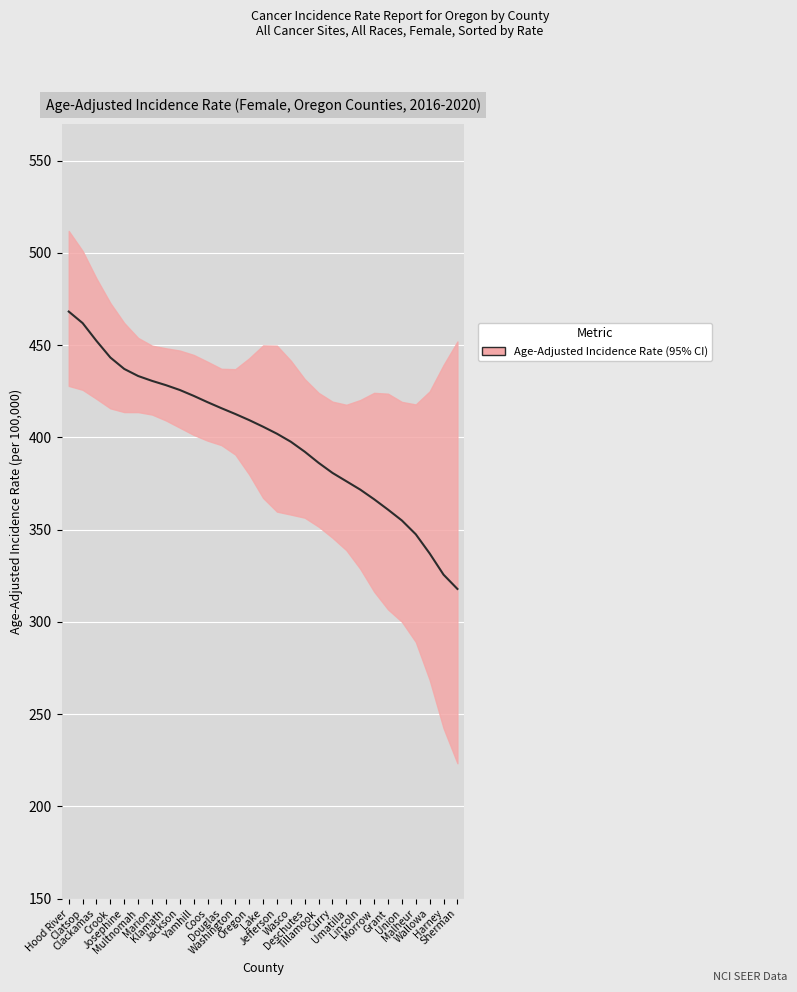

What is the sum of all values?

11582.6